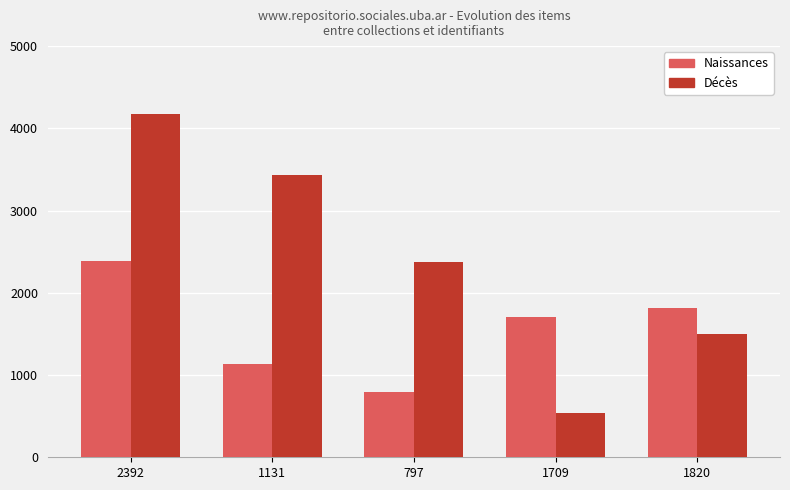

What is the label of the 4th bar from the left?

1709